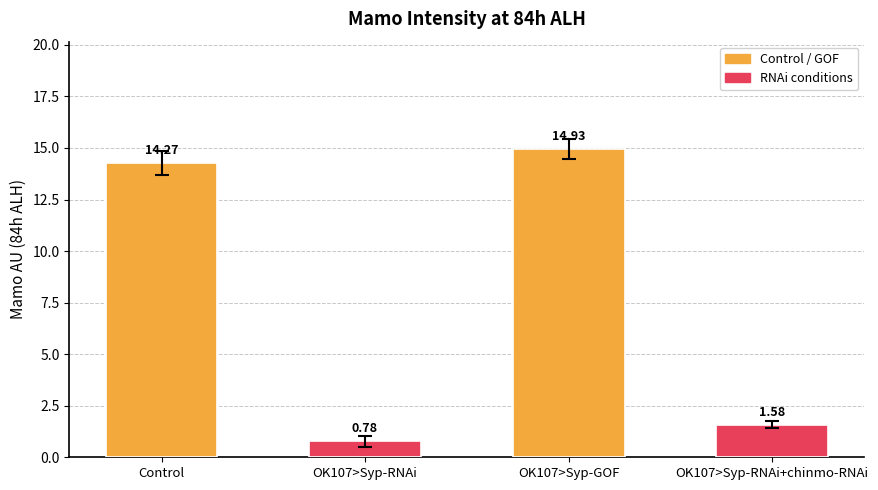

List the labels in order of value, largest first.

OK107>Syp-GOF, Control, OK107>Syp-RNAi+chinmo-RNAi, OK107>Syp-RNAi